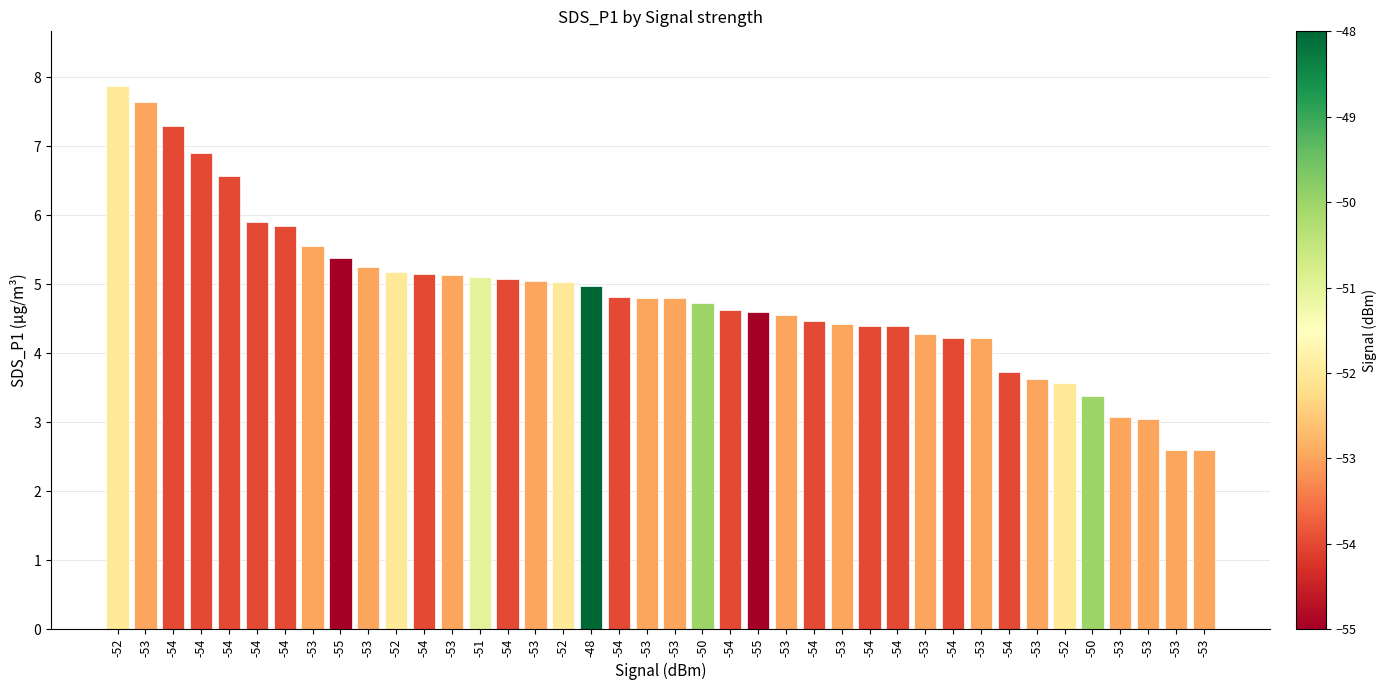

What is the ratio of the value at -53 to the value at -53?

1.4